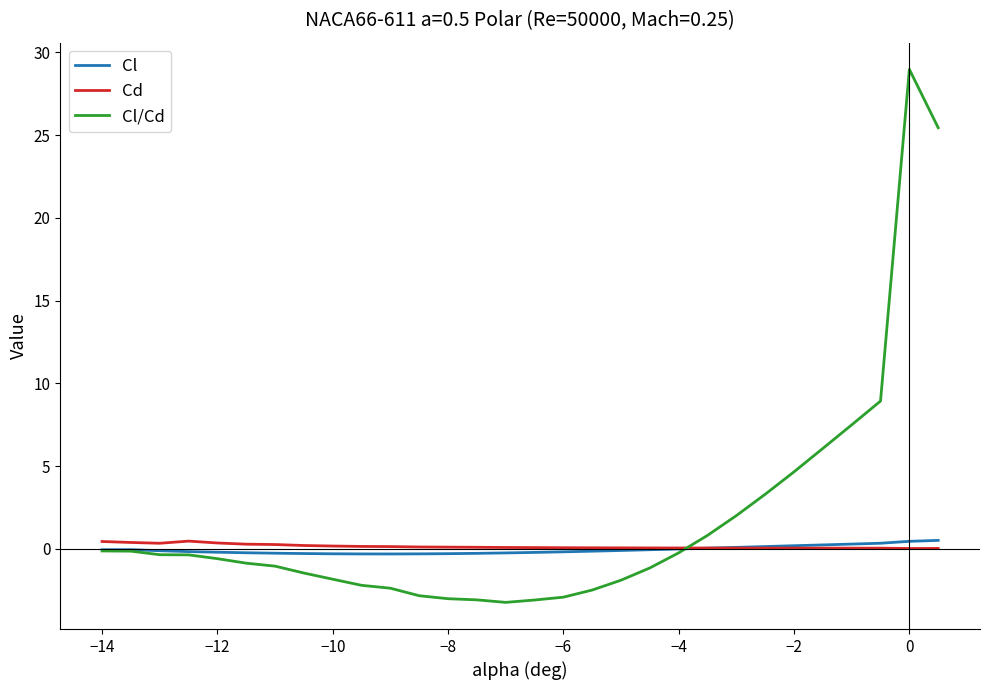

What is the smallest value displayed?

-3.2